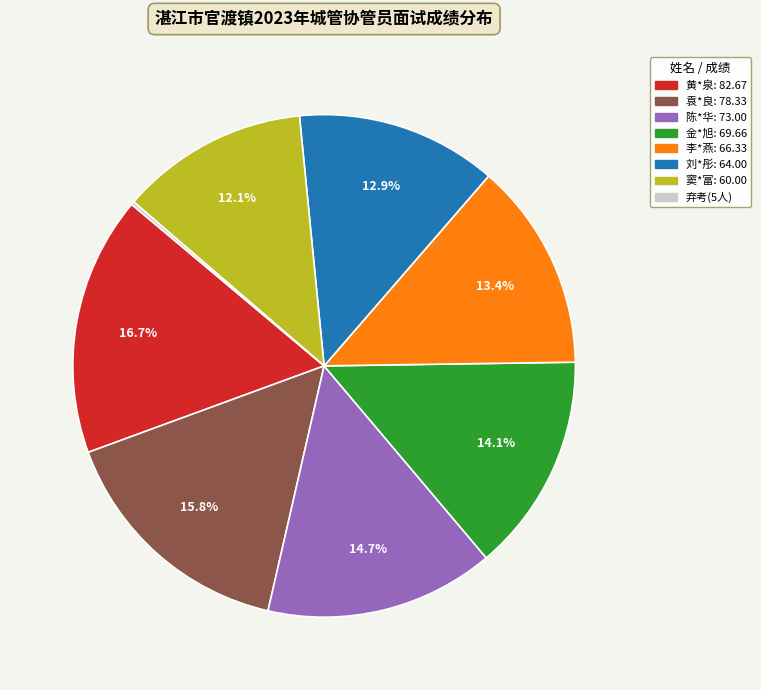

Is there any slice that represents more than half of the pie?

No